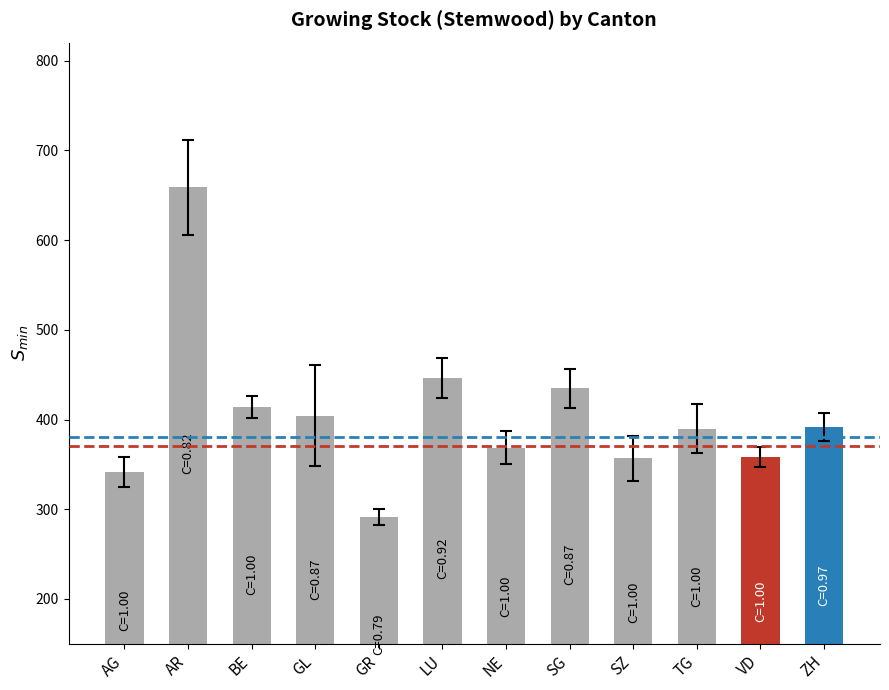

What is the value of the 9th bar from the left?

356.6